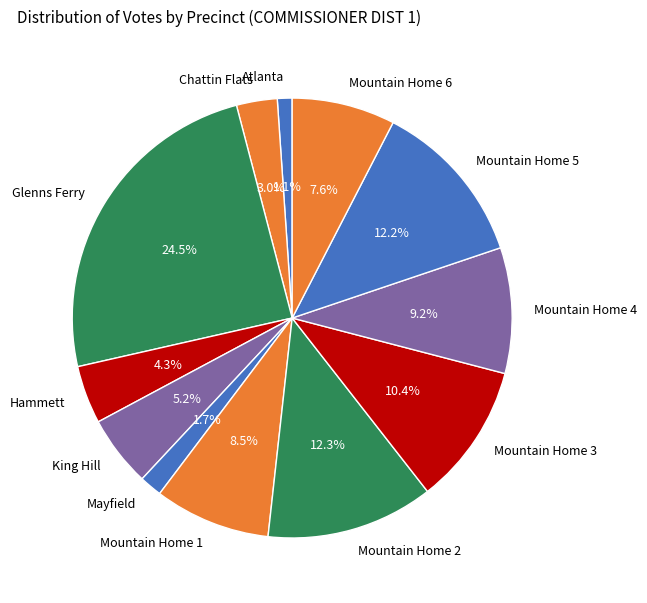

Which category has the biggest portion of the pie?

Glenns Ferry